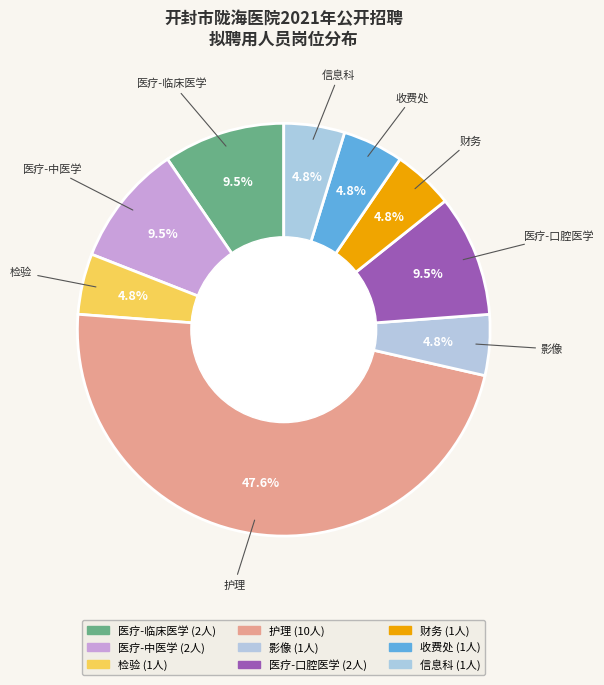

How much of the chart is everything except 护理?

52.4%